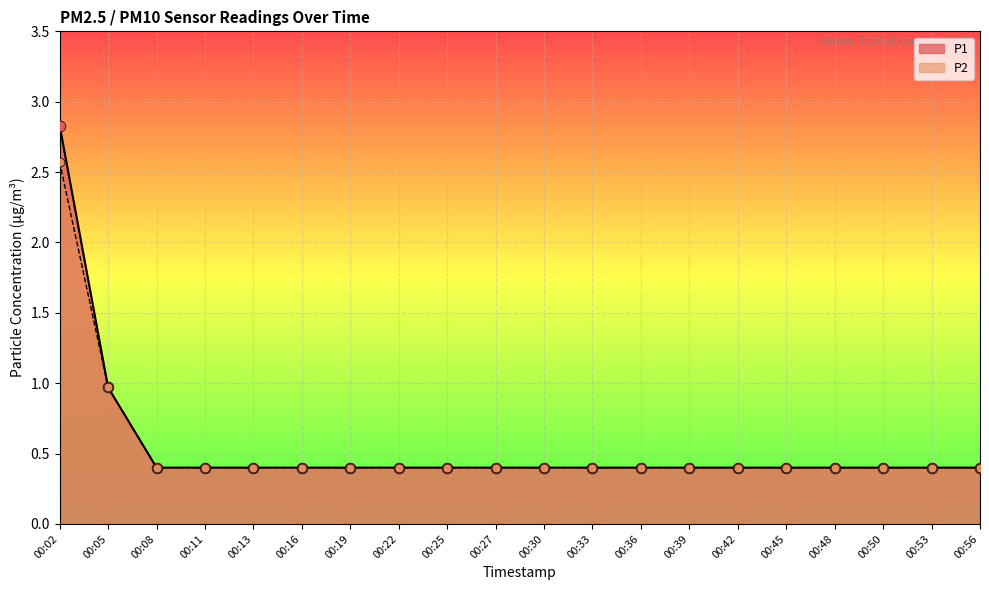

Which series has the largest total across all categories?

P1